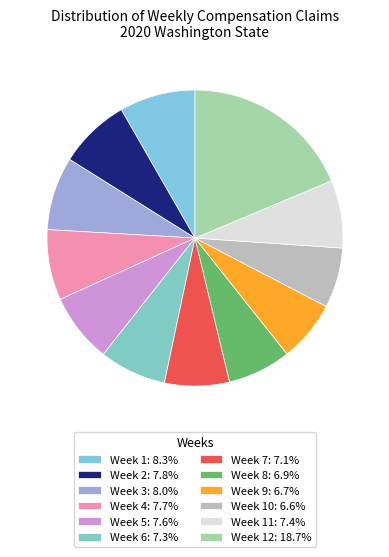

How many slices are in this pie chart?

12